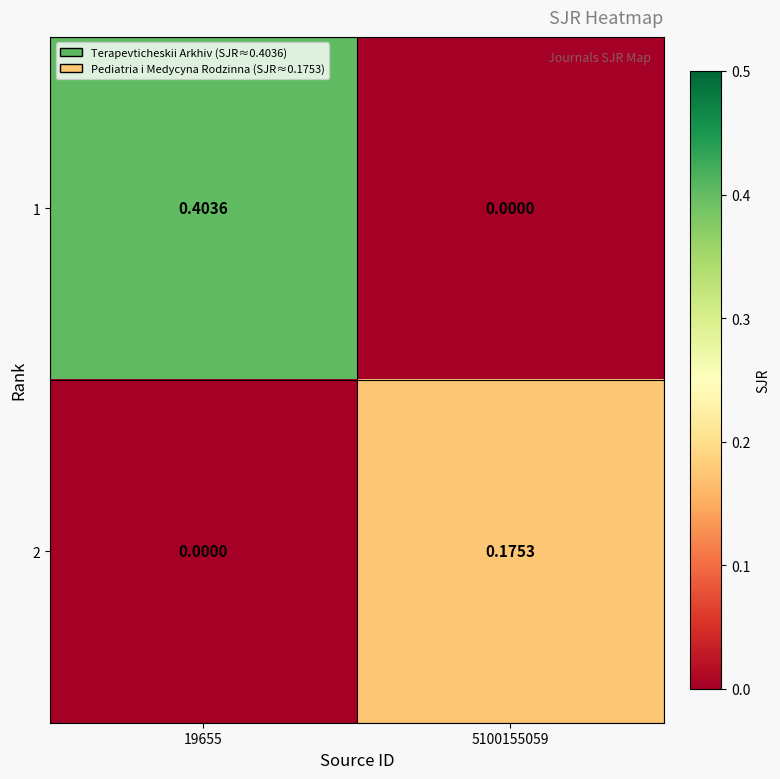

How many data points in 1 are above 0?

1